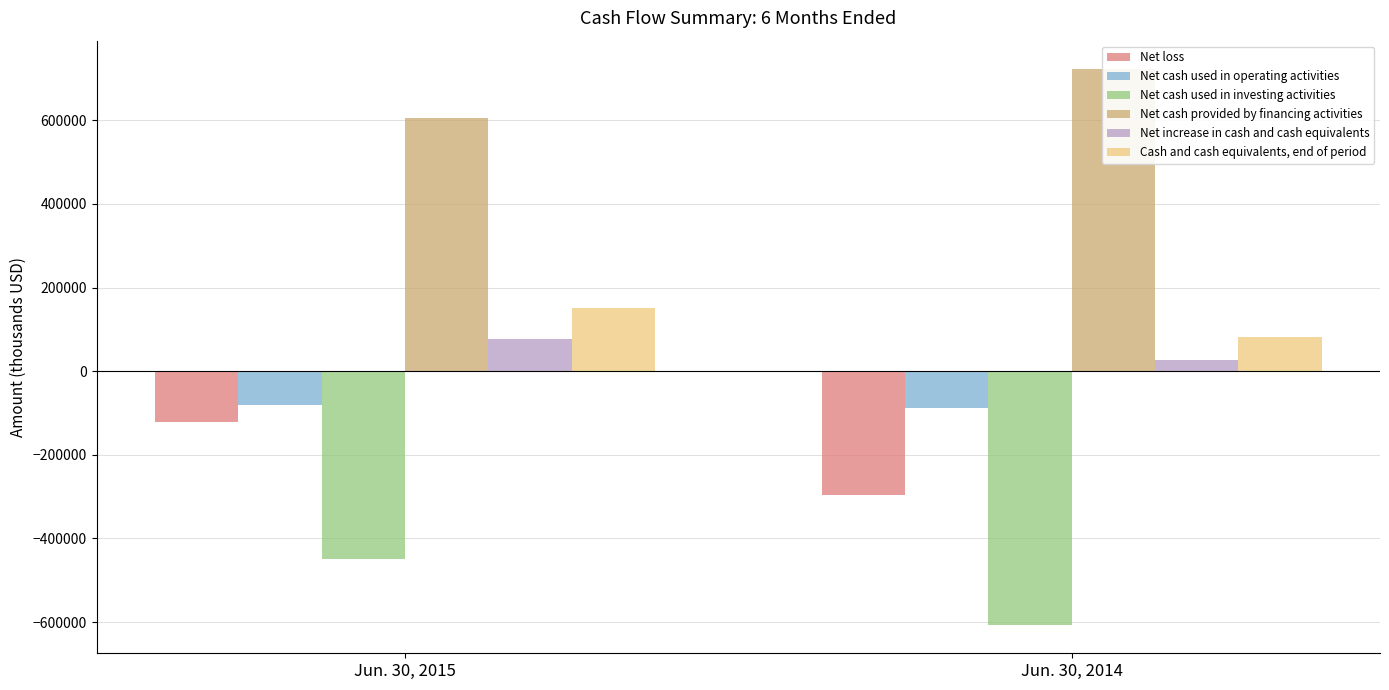

How many bars are there in each group?

6